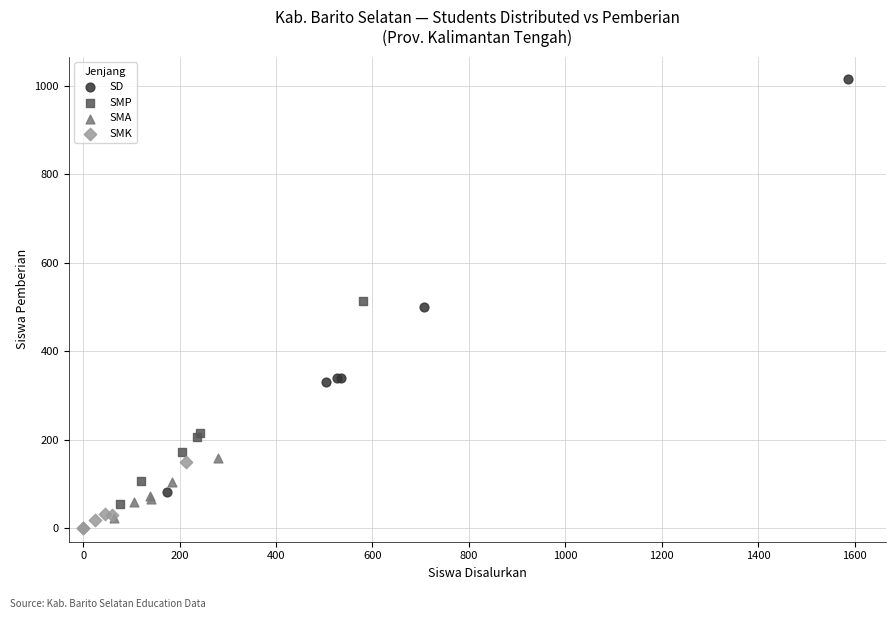

Which series has the widest spread of Y values?

SD